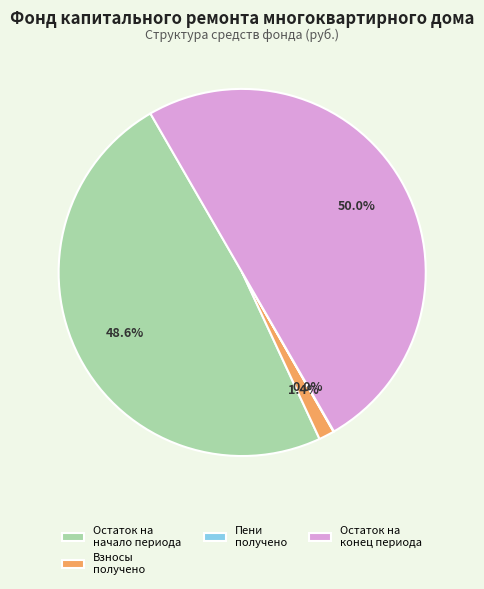

Approximately how many times larger is the value at Остаток на начало периода compared to Остаток на конец периода?

1.0